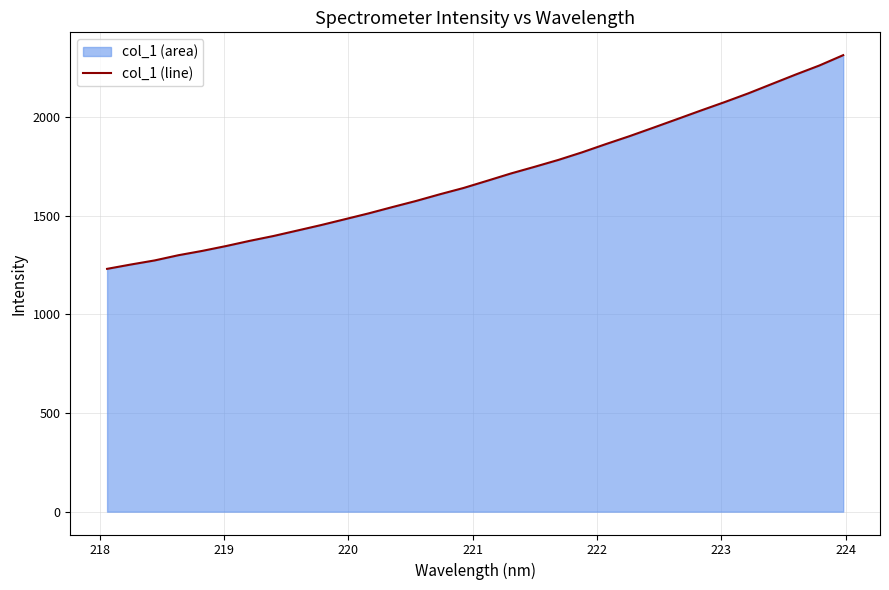

What is the maximum value shown in the chart?

2313.2